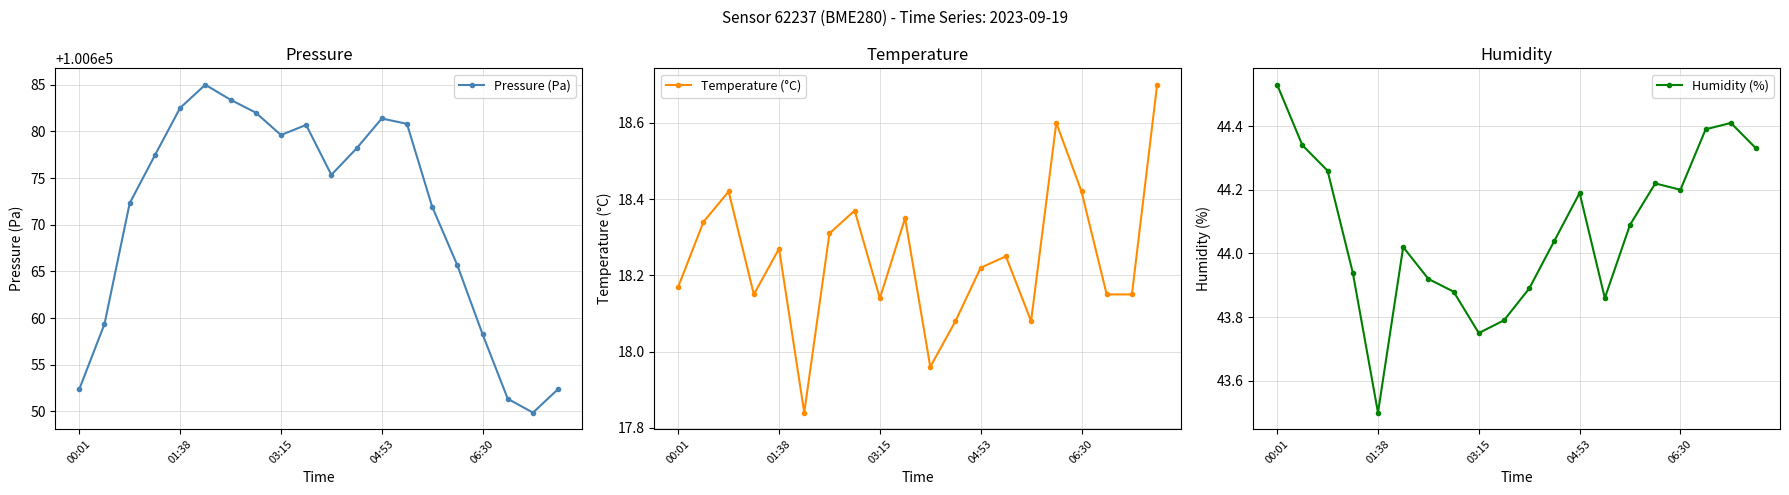

In Pressure (Pa), how many points are higher than both neighbors (excluding endpoints)?

3